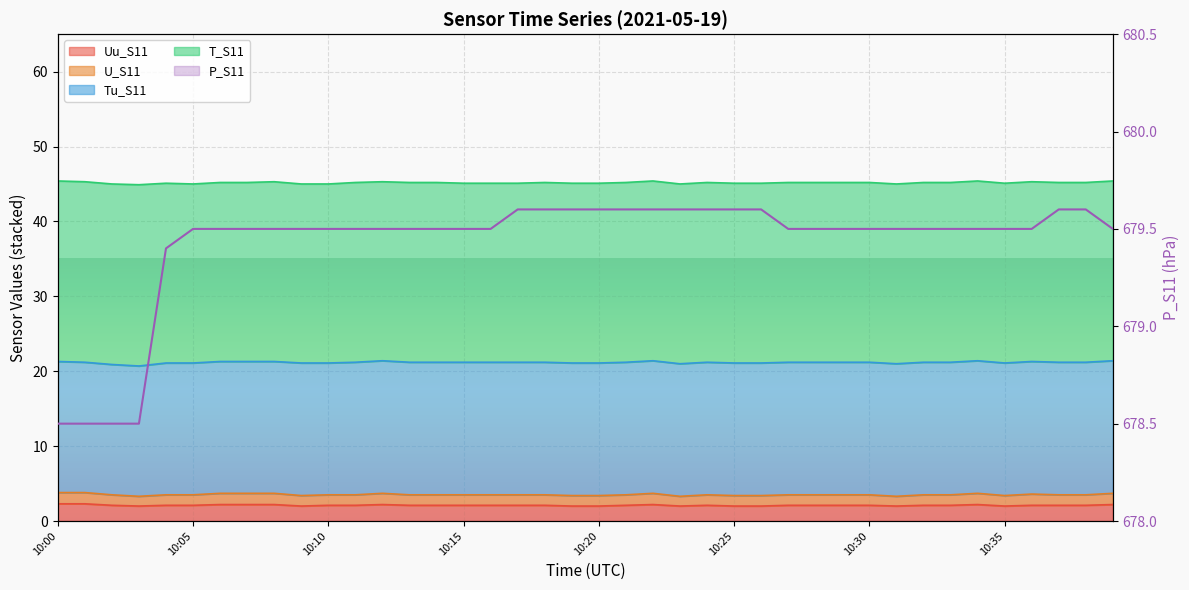

Reading left to right, list all the values displayed in this chart.

678.5	678.5	678.5	678.5	679.4	679.5	679.5	679.5	679.5	679.5	679.5	679.5	679.5	679.5	679.5	679.5	679.5	679.6	679.6	679.6	679.6	679.6	679.6	679.6	679.6	679.6	679.6	679.5	679.5	679.5	679.5	679.5	679.5	679.5	679.5	679.5	679.5	679.6	679.6	679.5